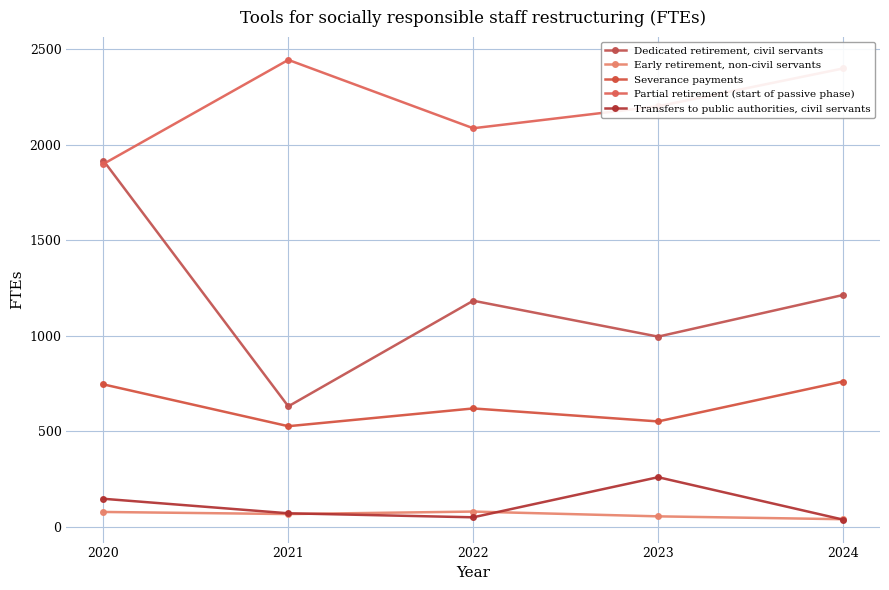

Between 2021 and 2023, which series saw the biggest shift?

Dedicated retirement, civil servants